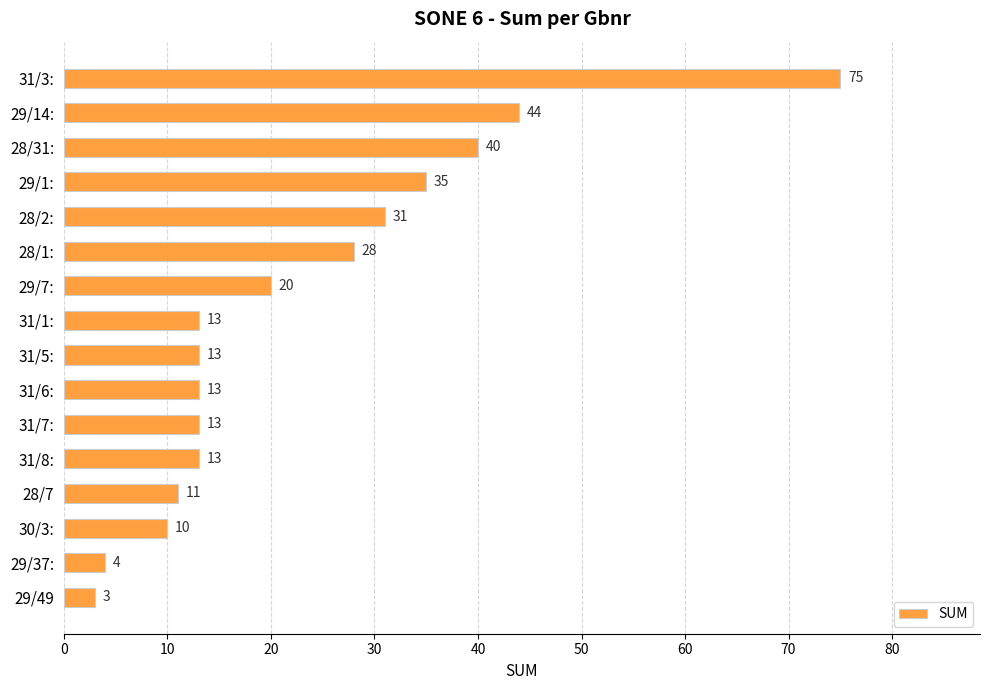

The value at 28/7 is 6. True or false?

False